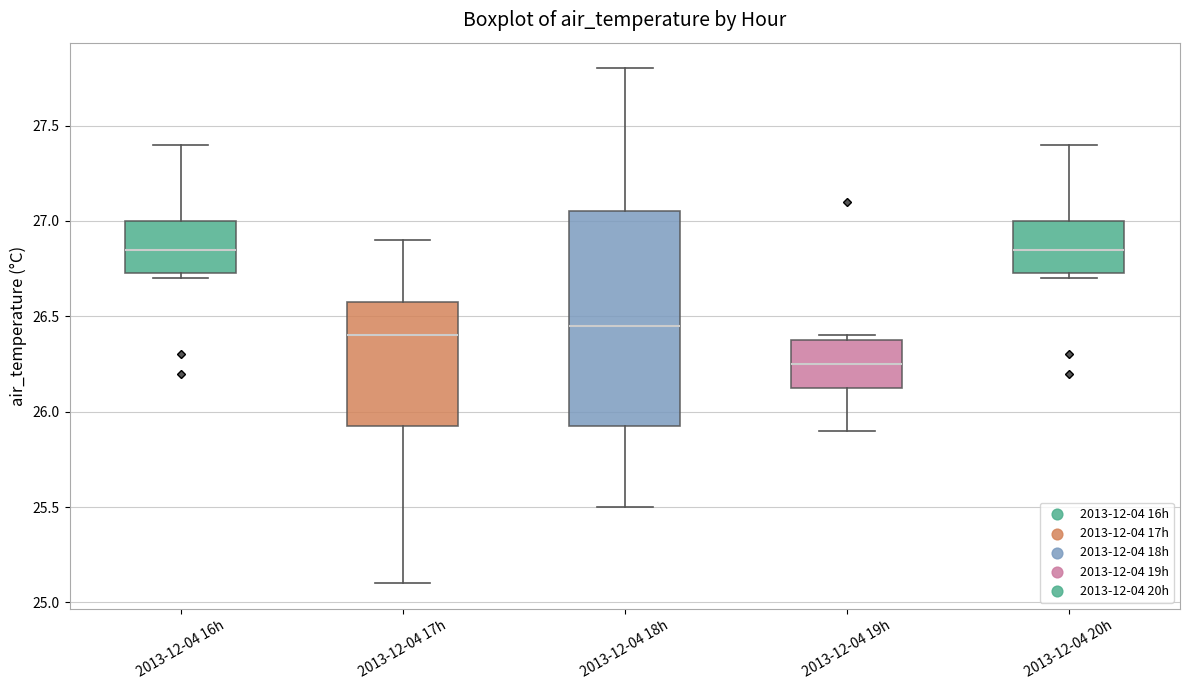

Reading left to right, read every box against the y-axis: the position of its median line, the range the box covers, and the ends of its whiskers. The values are not printed on the chart, so give them approximately, as read against the axis.

2013-12-04 16h: median 26.85, box 26.75 to 27.00, whiskers 26.70 to 27.40
2013-12-04 17h: median 26.40, box 25.95 to 26.60, whiskers 25.10 to 26.90
2013-12-04 18h: median 26.45, box 25.95 to 27.05, whiskers 25.50 to 27.80
2013-12-04 19h: median 26.25, box 26.15 to 26.40, whiskers 25.90 to 26.40 (just above the box's upper edge)
2013-12-04 20h: median 26.85, box 26.75 to 27.00, whiskers 26.70 to 27.40